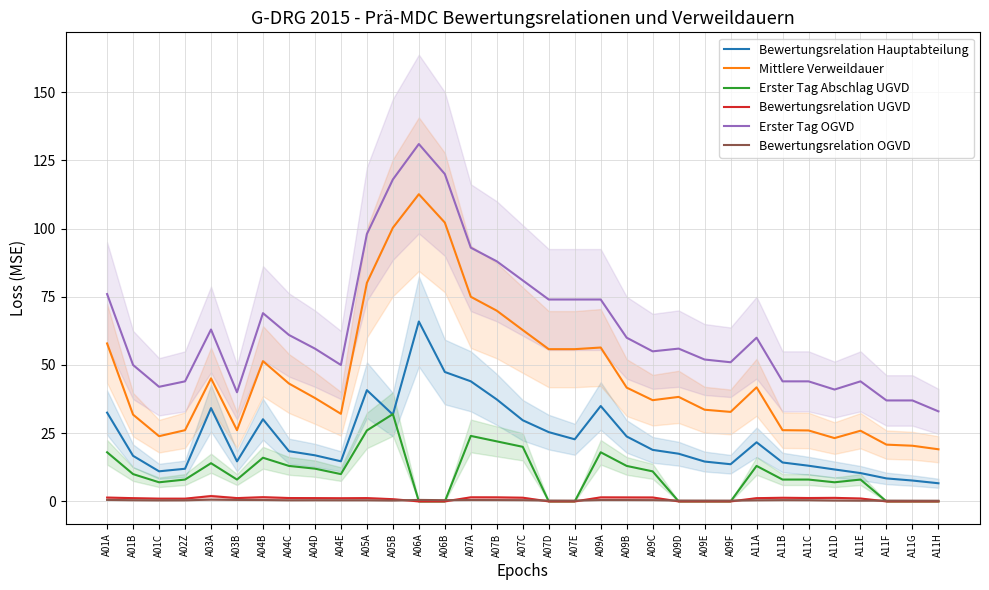

Which has a higher value, A11E or A11A?

A11A